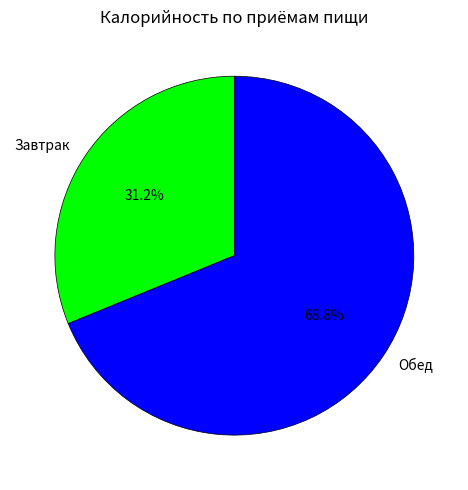

What is the smallest slice in the pie chart?

Завтрак